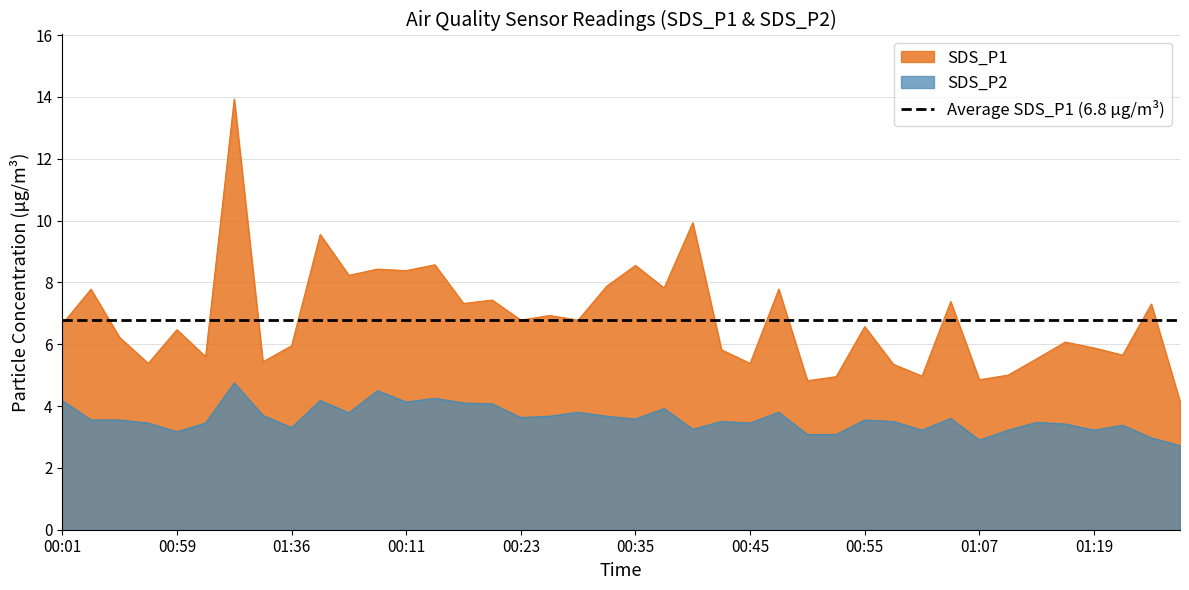

How many lines are shown in the chart?

2